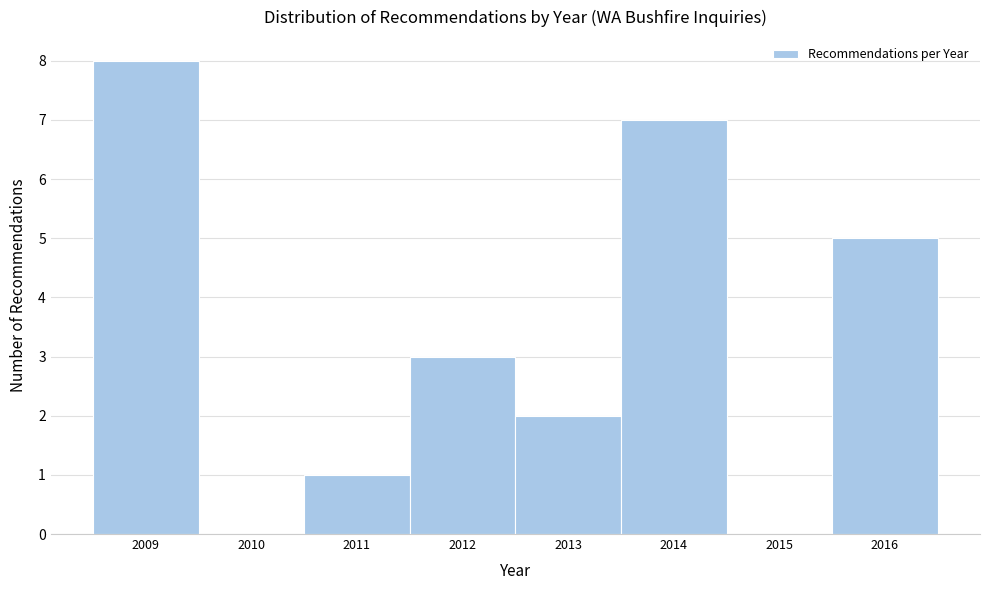

Reading left to right, what are all the values shown in this chart?

2009=8	2010=0	2011=1	2012=3	2013=2	2014=7	2015=0	2016=5